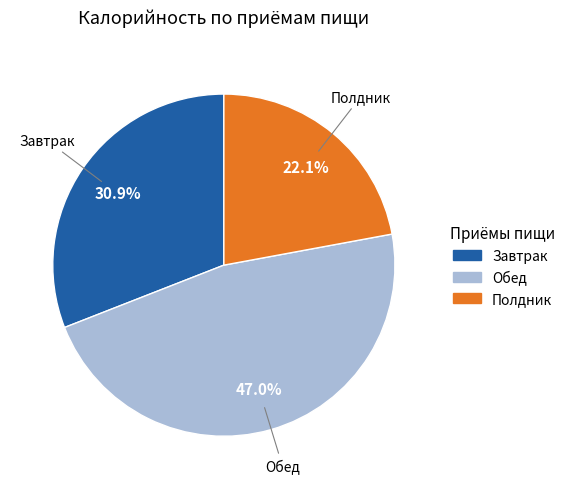

Which slice is the largest?

Обед